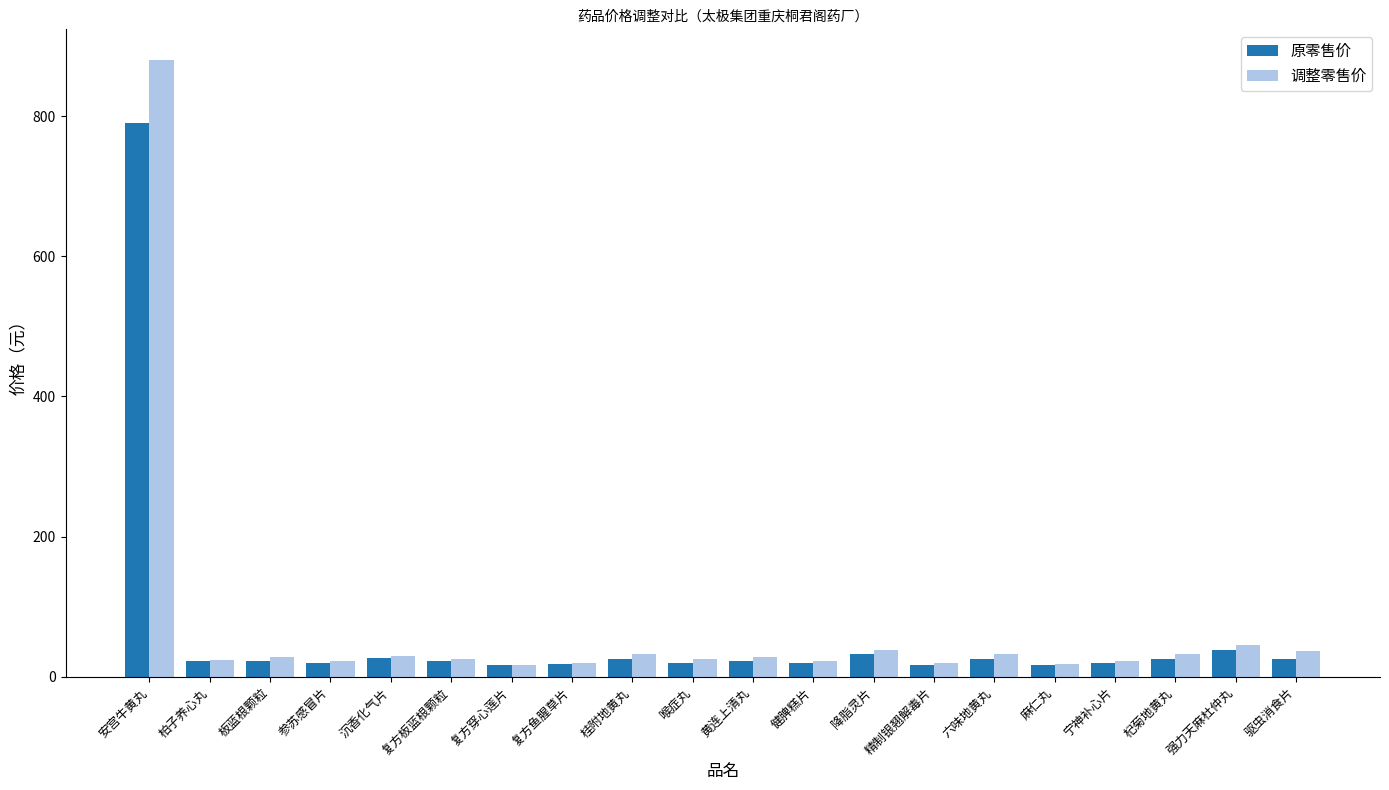

List the series in order of their peak value, highest first.

调整零售价, 原零售价